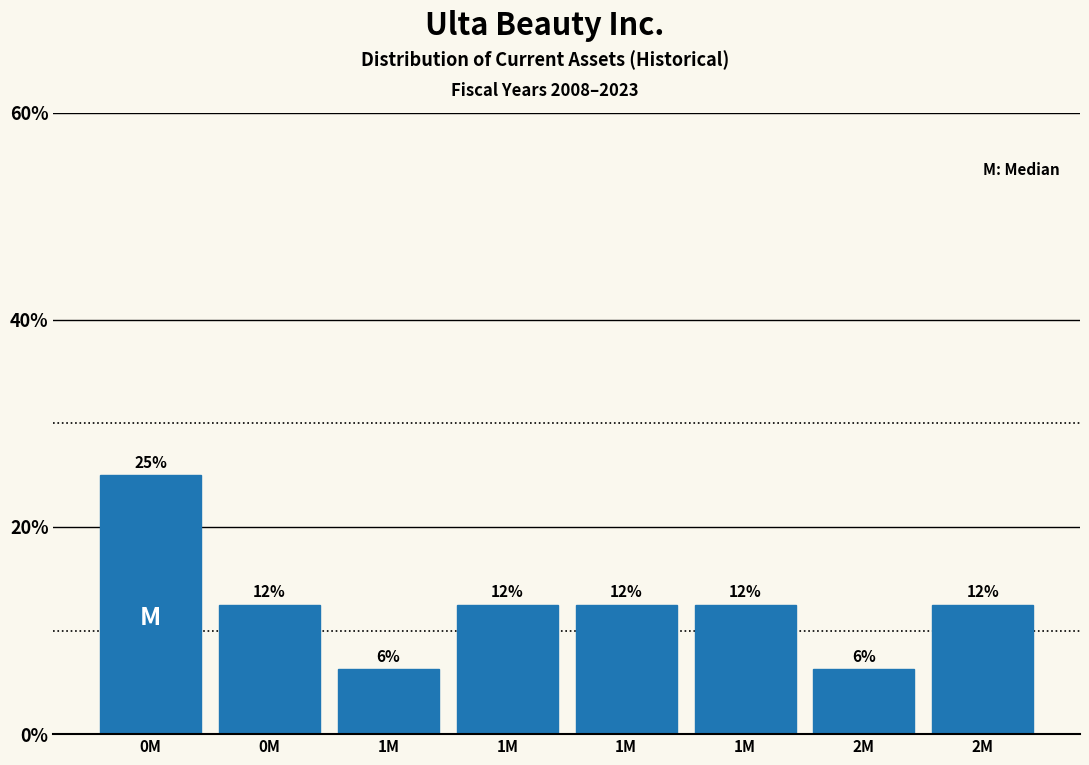

Does the chart contain any negative values?

No